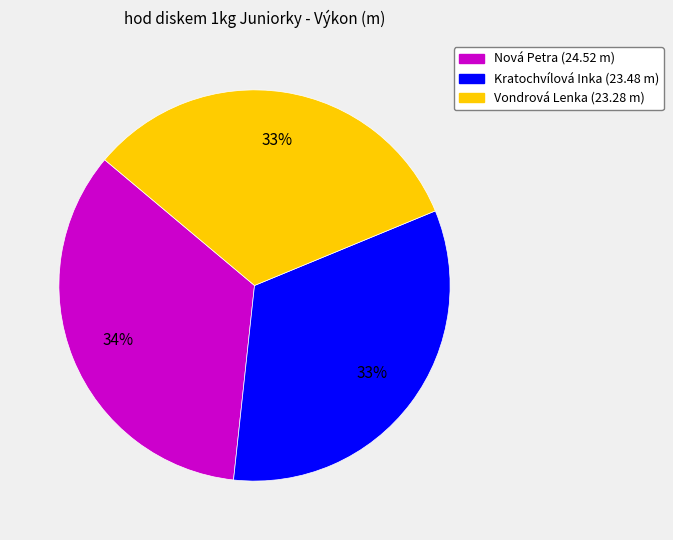

Does Kratochvílová Inka represent more than half of the total?

No